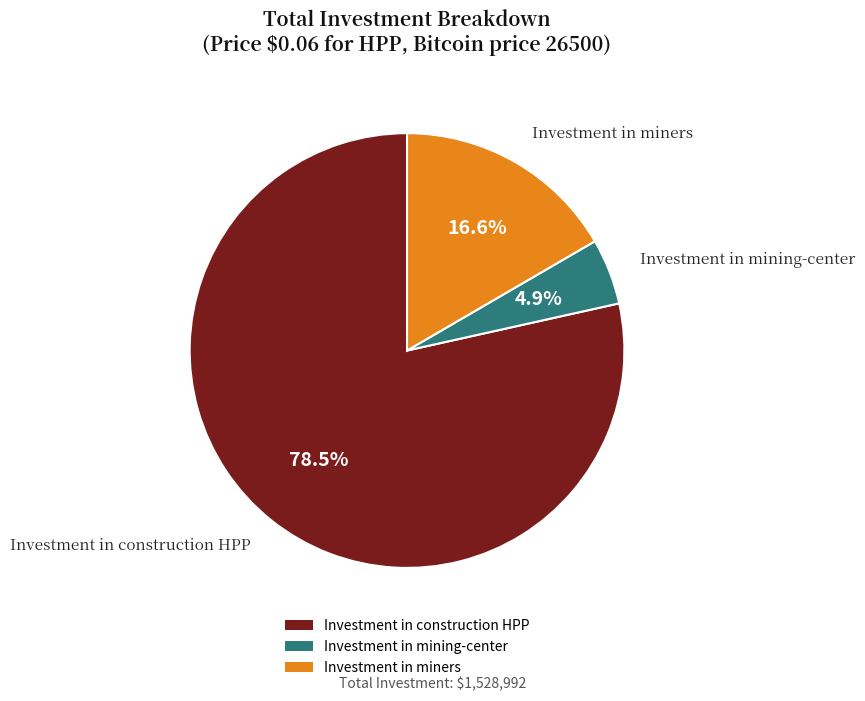

Rank the categories by value from lowest to highest.

Investment in mining-center, Investment in miners, Investment in construction HPP